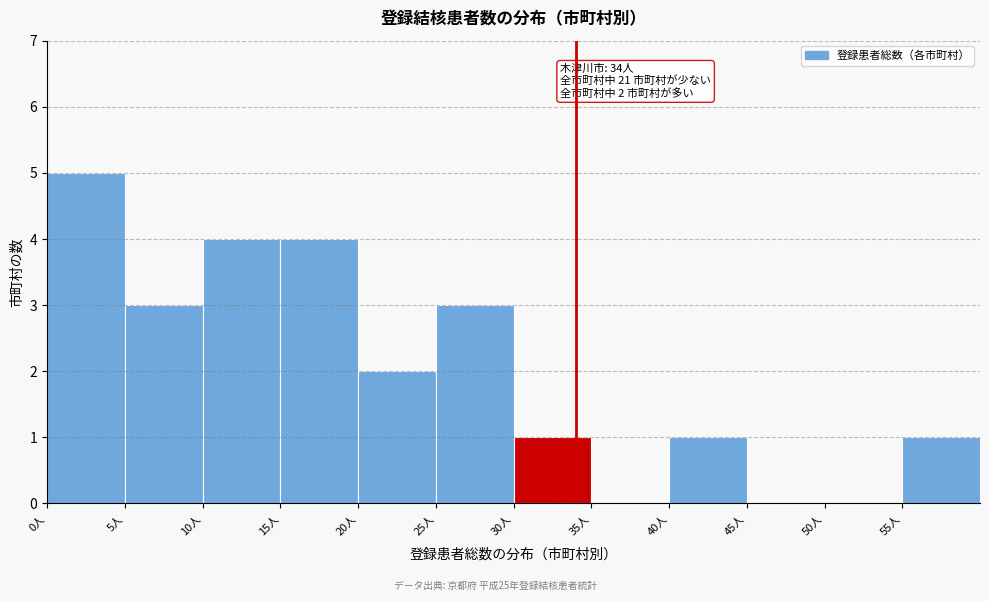

Over which range of the x-axis is the bar tallest?

0 to 5